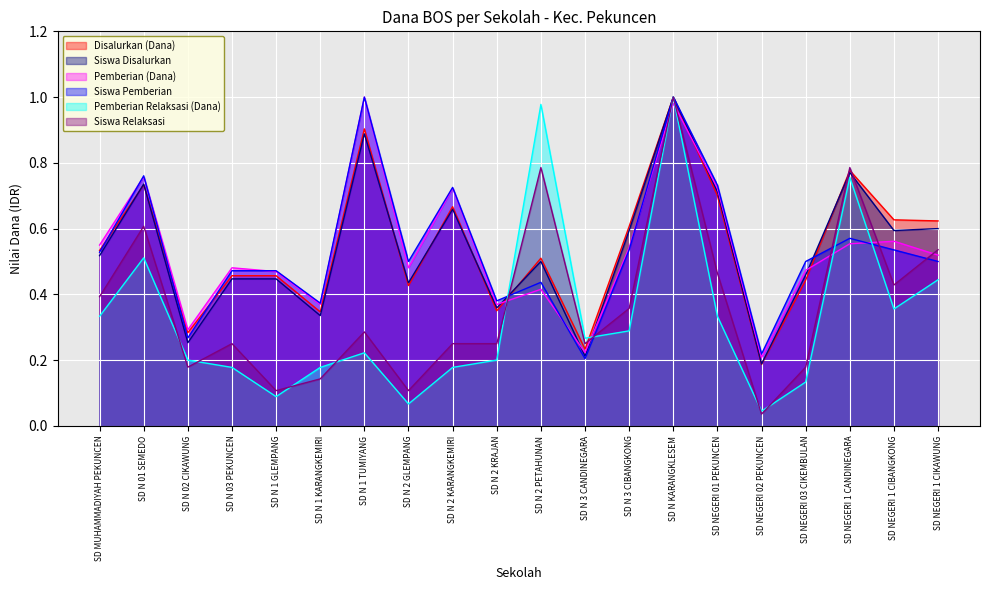

What is the value of the Siswa Disalurkan point at the 15th from the left?

0.7